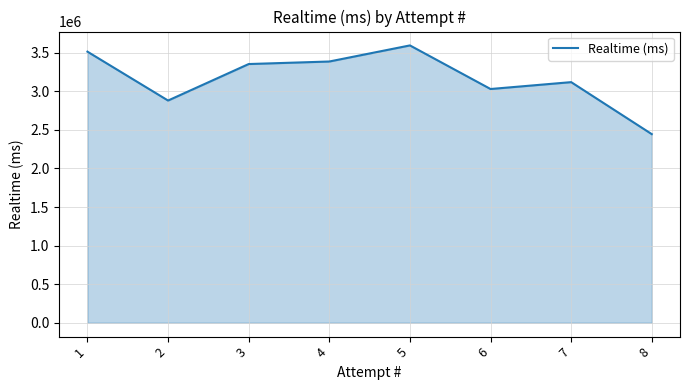

List the labels in order of value, largest first.

5, 1, 4, 3, 7, 6, 2, 8